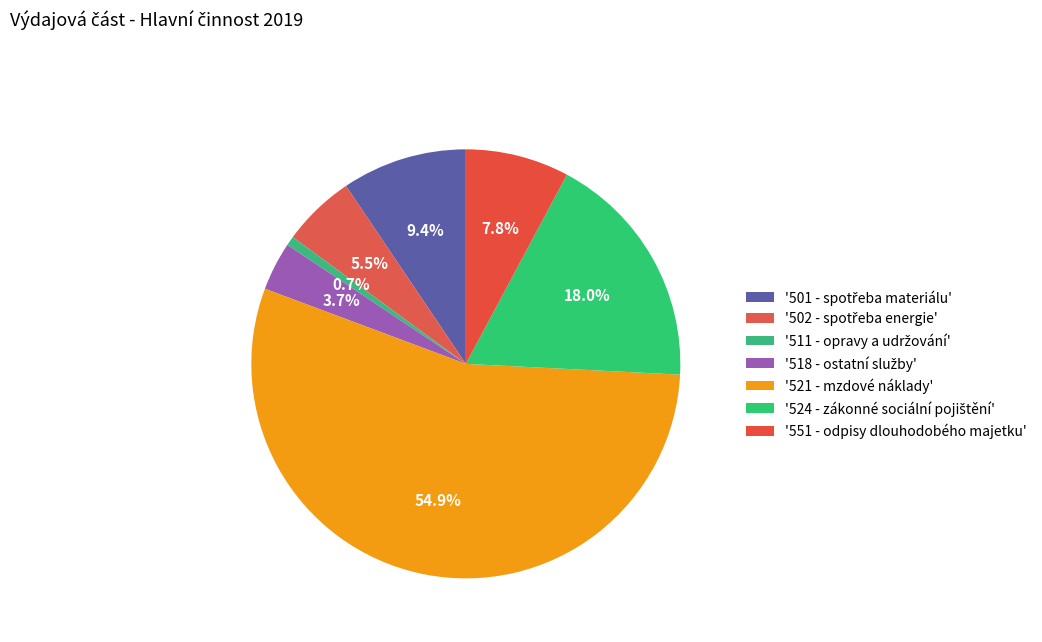

Count the number of slices in the pie.

7